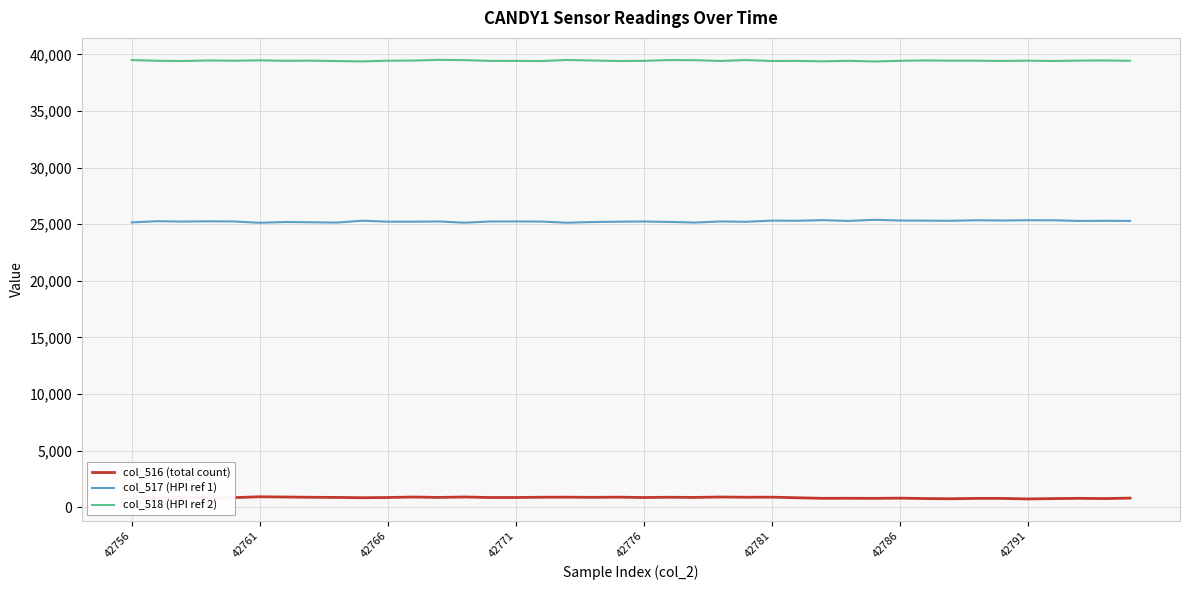

True or false: col_516 (total count) and col_518 (HPI ref 2) intersect in this chart.

False